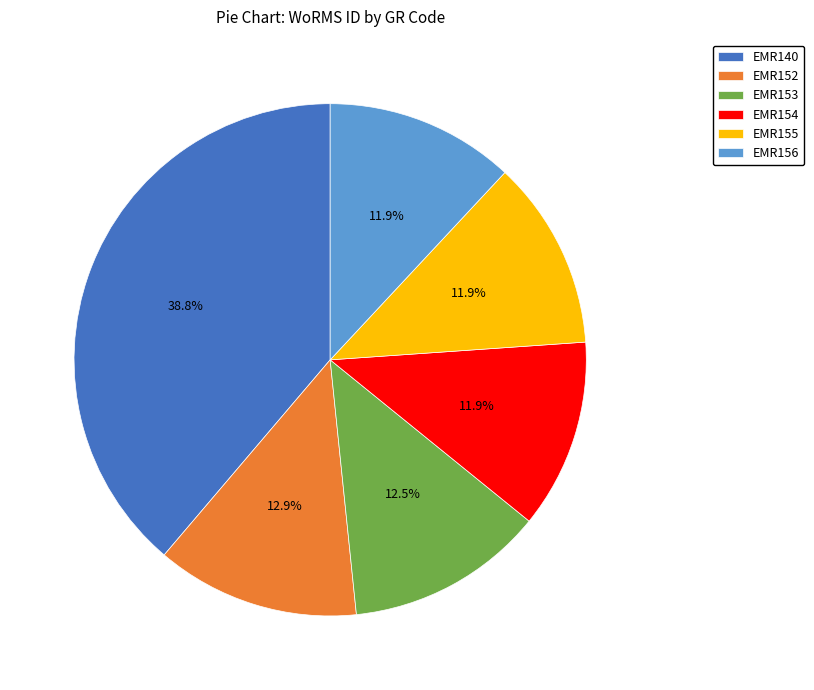

What is the largest slice in the pie chart?

EMR140